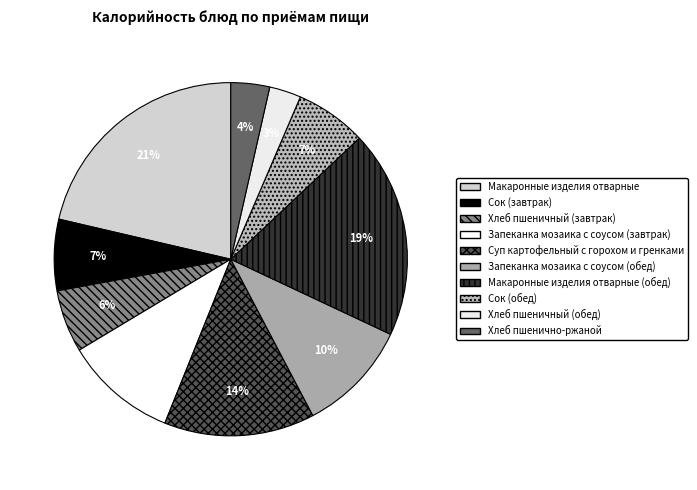

Which category has the smallest portion of the pie?

Хлеб пшеничный (обед)